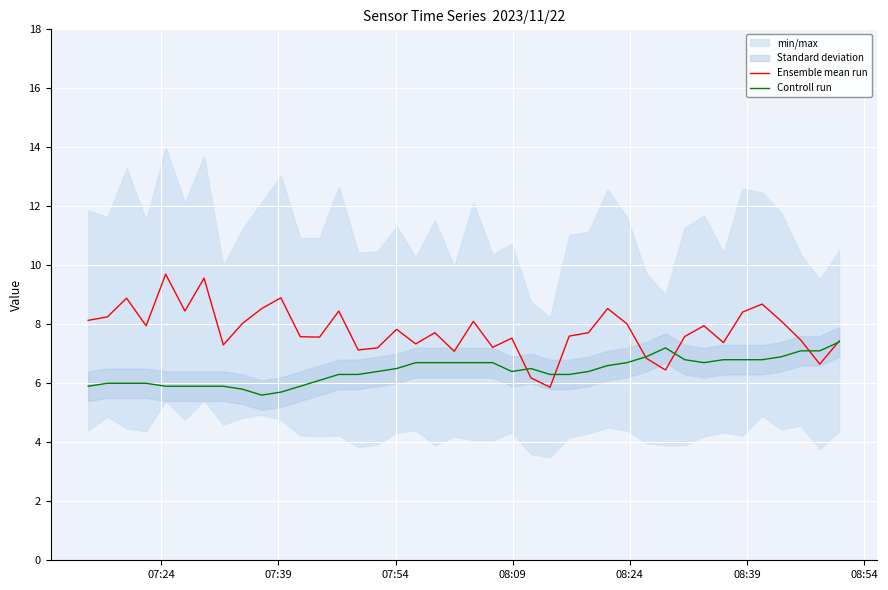

Reading left to right, transcribe all the data shown in this chart.

Ensemble mean run: 8.1	8.2	8.9	7.9	9.7	8.4	9.6	7.3	8.0	8.5	8.9	7.6	7.6	8.4	7.1	7.2	7.8	7.3	7.7	7.1	8.1	7.2	7.5	6.2	5.9	7.6	7.7	8.5	8.0	6.9	6.5	7.6	7.9	7.4	8.4	8.7	8.1	7.5	6.6	7.4
Controll run: 5.9	6.0	6.0	6.0	5.9	5.9	5.9	5.9	5.8	5.6	5.7	5.9	6.1	6.3	6.3	6.4	6.5	6.7	6.7	6.7	6.7	6.7	6.4	6.5	6.3	6.3	6.4	6.6	6.7	6.9	7.2	6.8	6.7	6.8	6.8	6.8	6.9	7.1	7.1	7.4